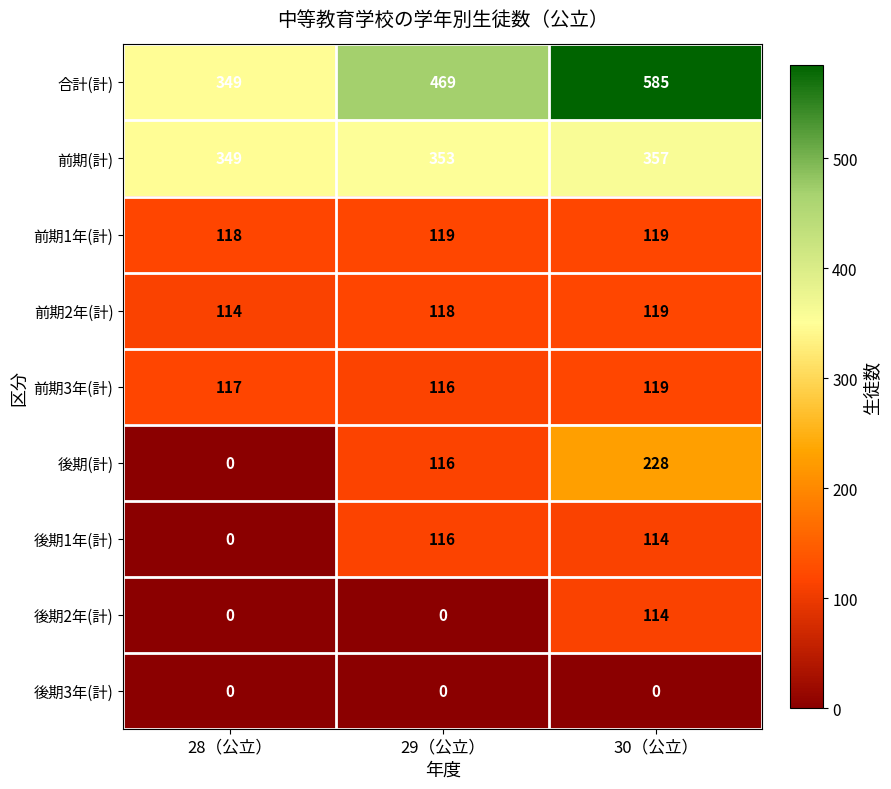

How many 前期1年(計) values are between 118 and 119?

3